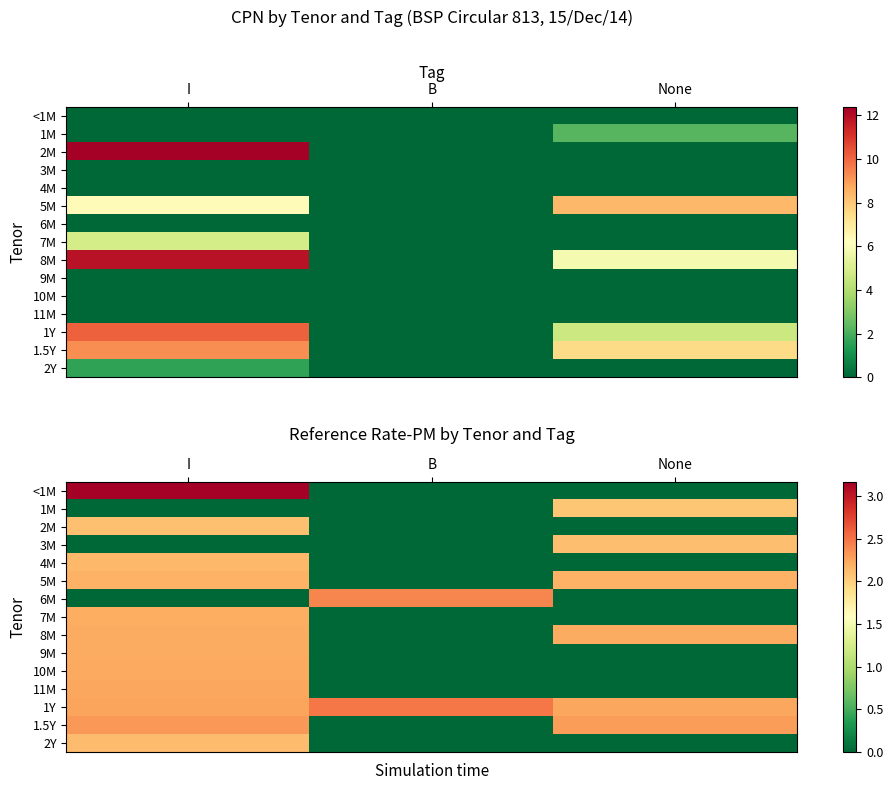

Rank the series by their maximum value, from lowest to highest.

1M, 2M, 3M, 2Y, 4M, 5M, 7M, 8M, 9M, 10M, 11M, 1.5Y, 6M, 1Y, <1M